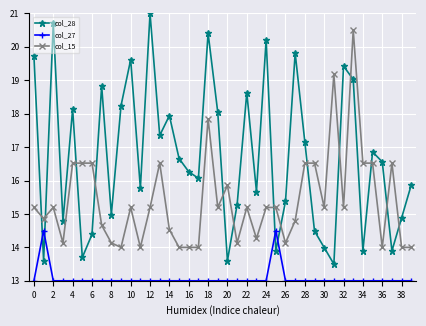

Which series has the largest range (max minus min)?

col_28